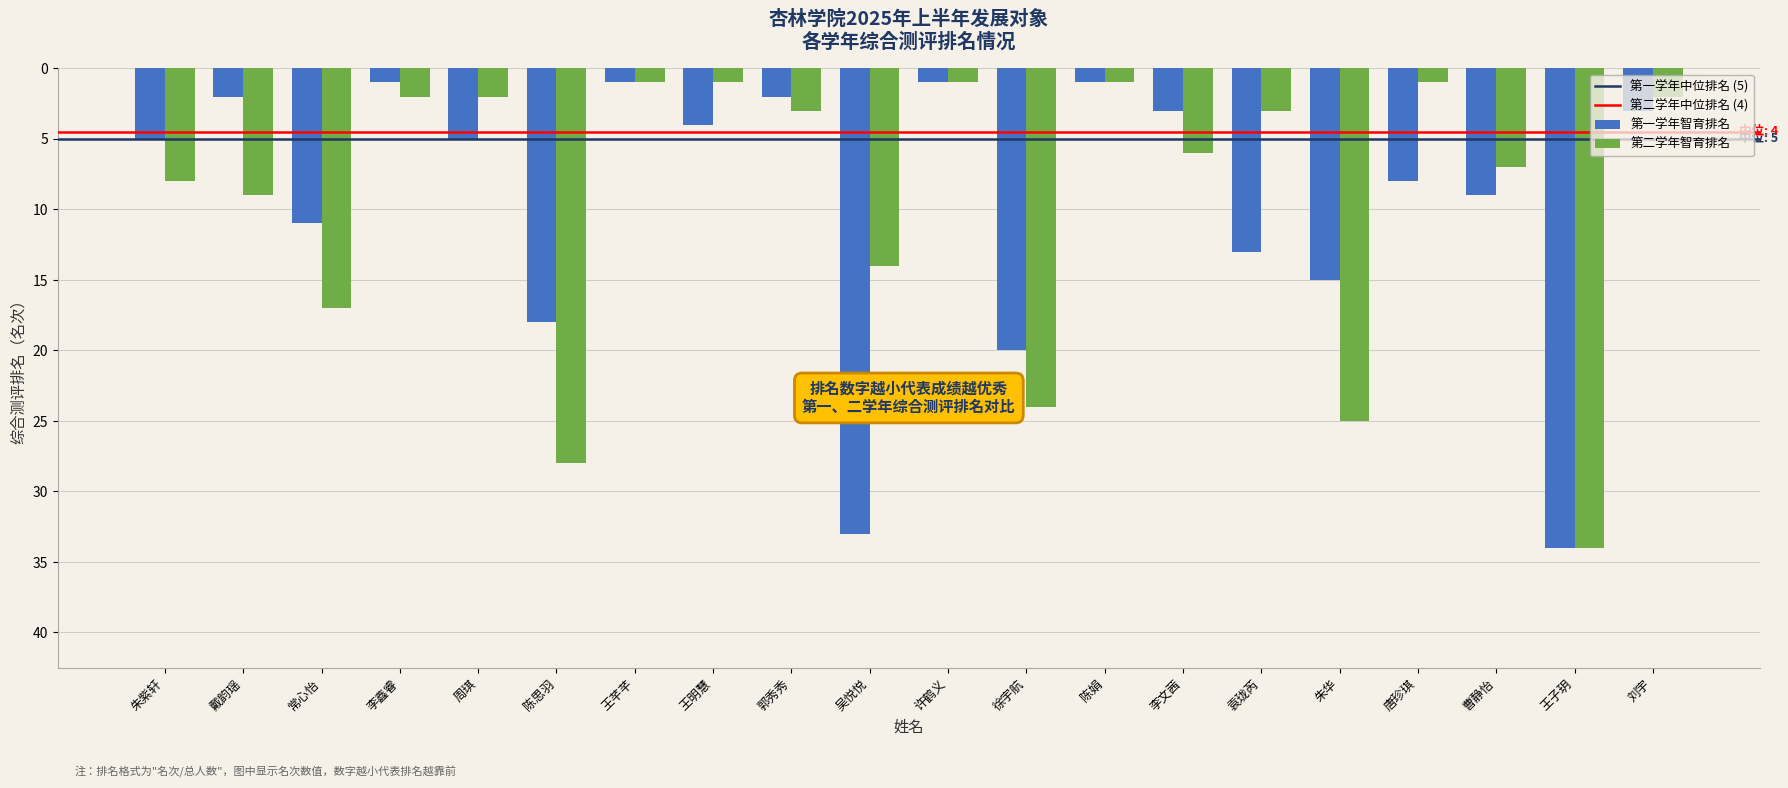

How many values in the 第二学年智育排名 series are below 6?

10